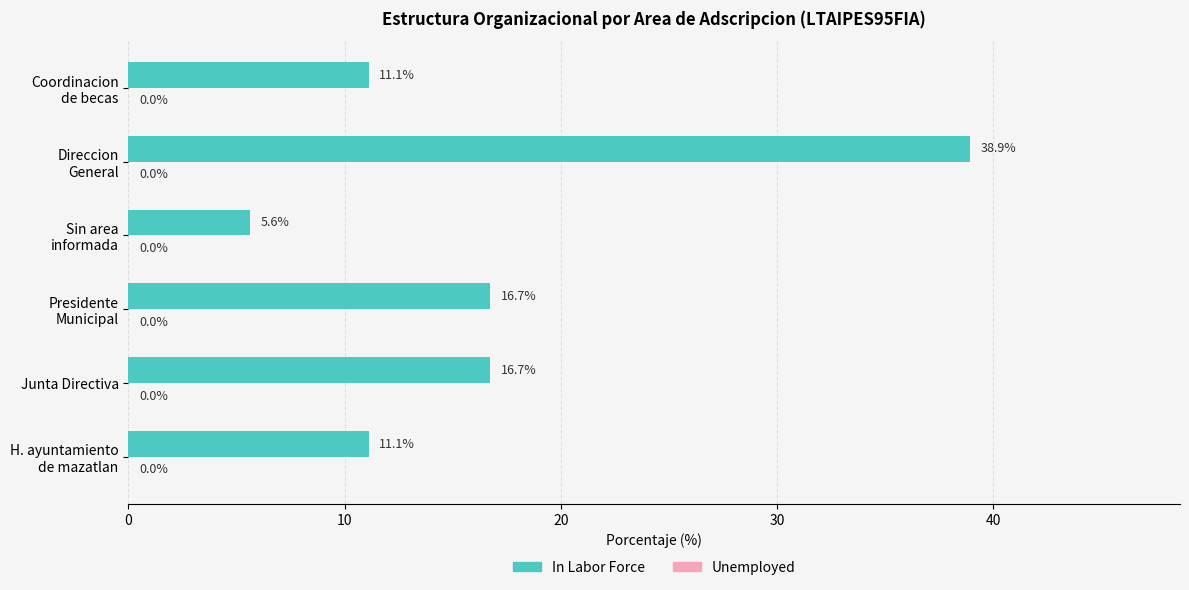

Are the bars grouped side by side (vs. stacked)?

No